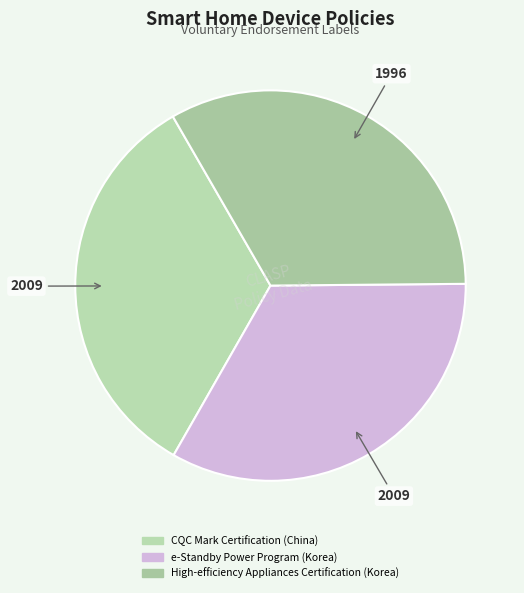

Which category has the smallest portion of the pie?

High-efficiency Appliances Certification (Korea)